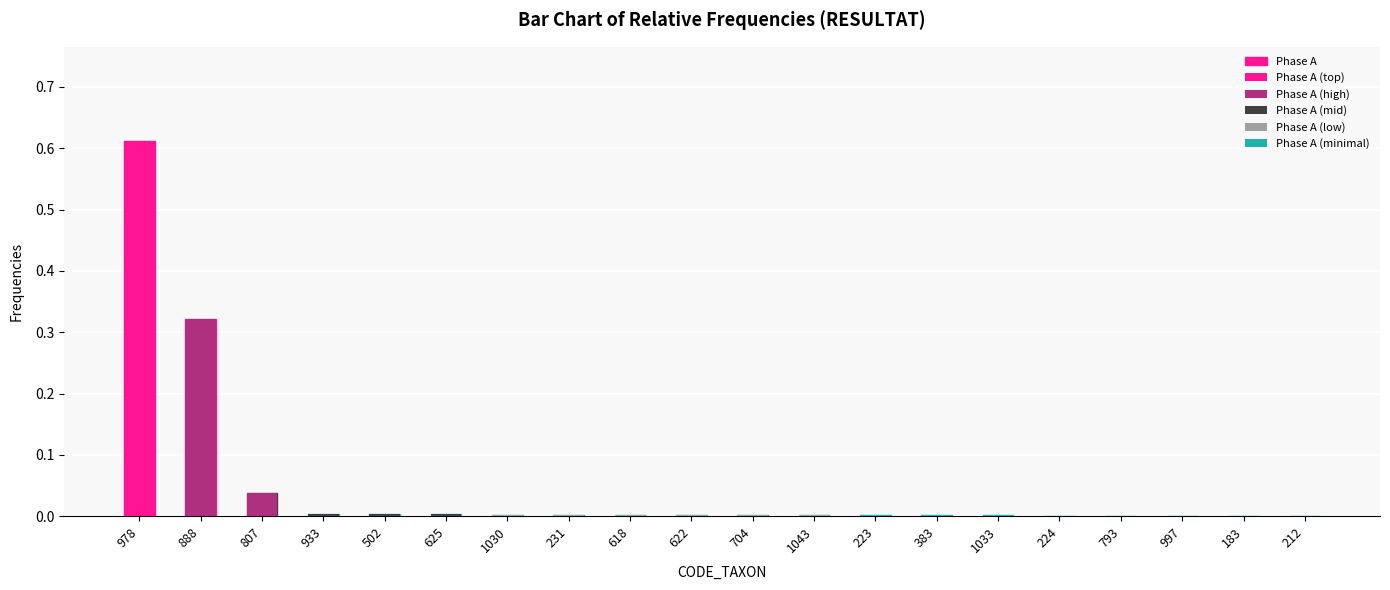

True or false: the data shows 0.0 at 622.

False